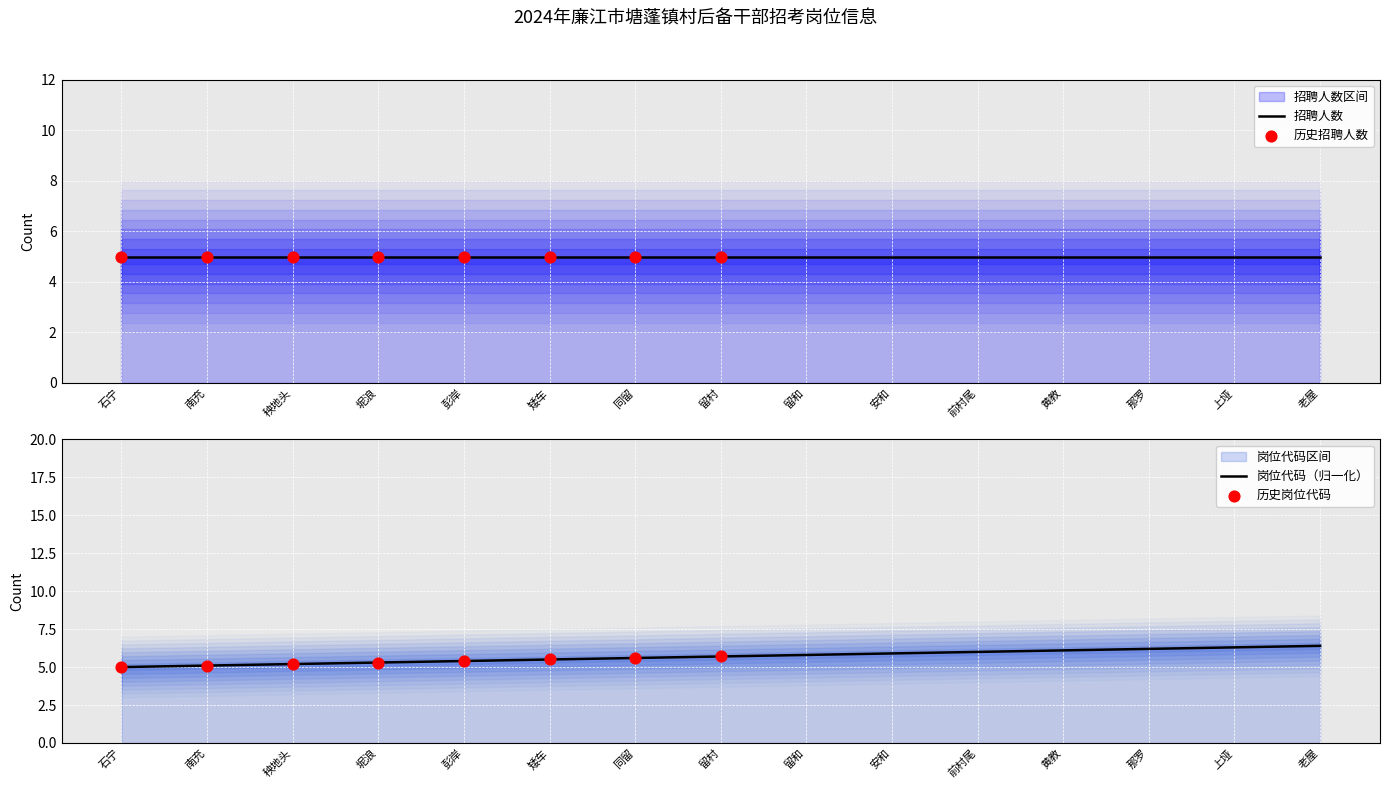

Which has a higher value, 矮车 or 黄教?

黄教